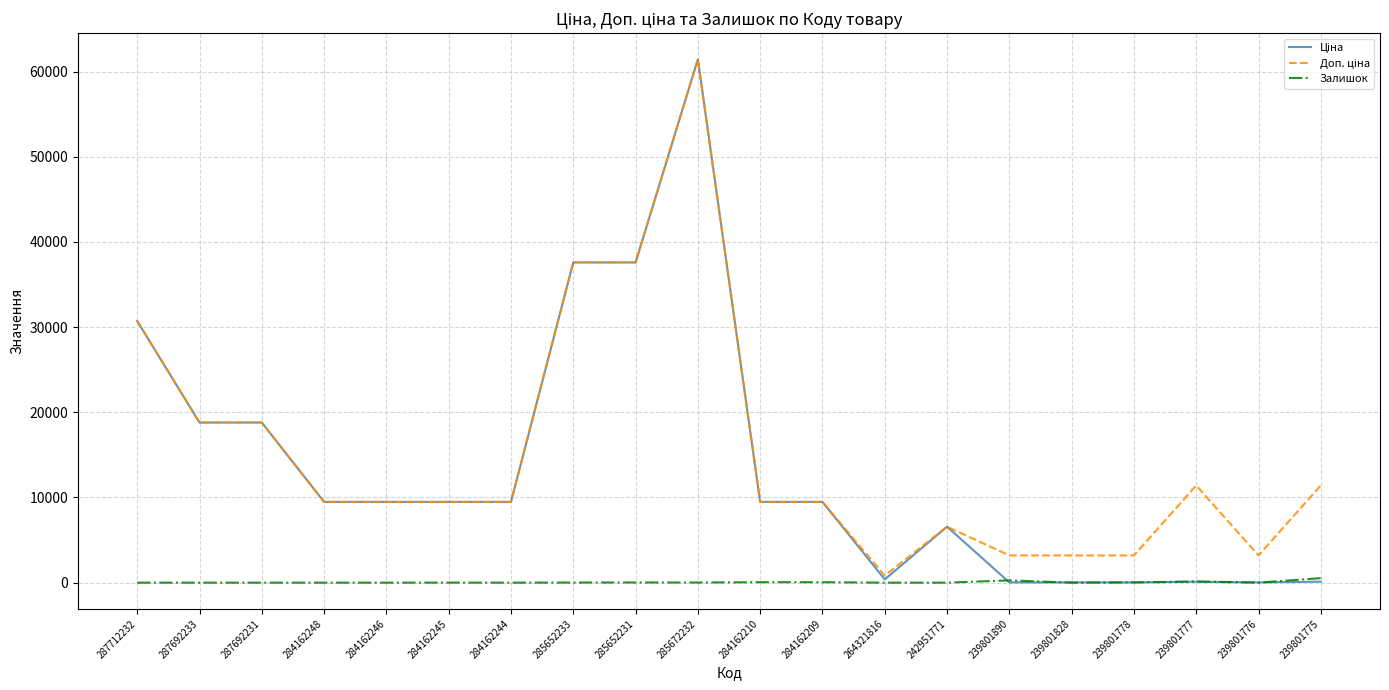

True or false: Залишок has a value of 53.0 at 284162209.

True